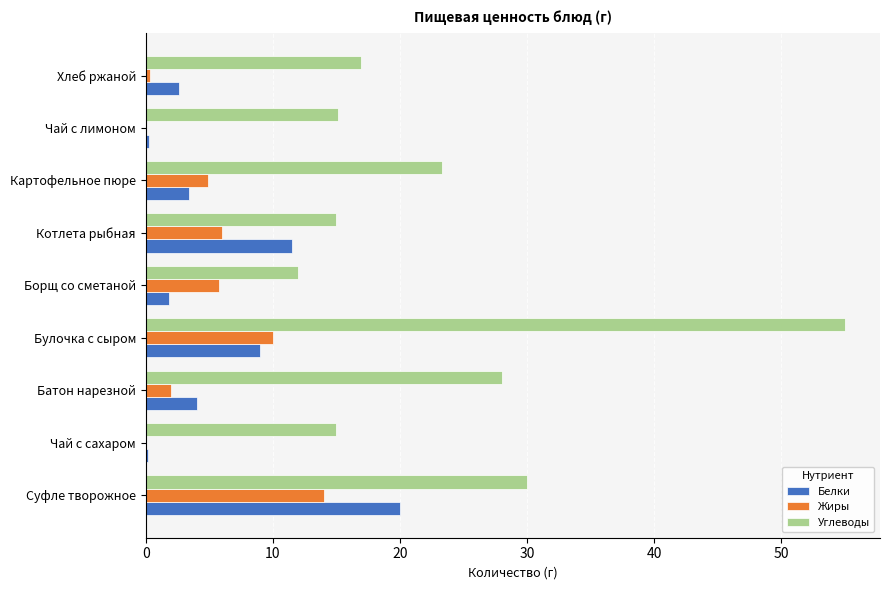

Which series has the largest total across all categories?

Углеводы